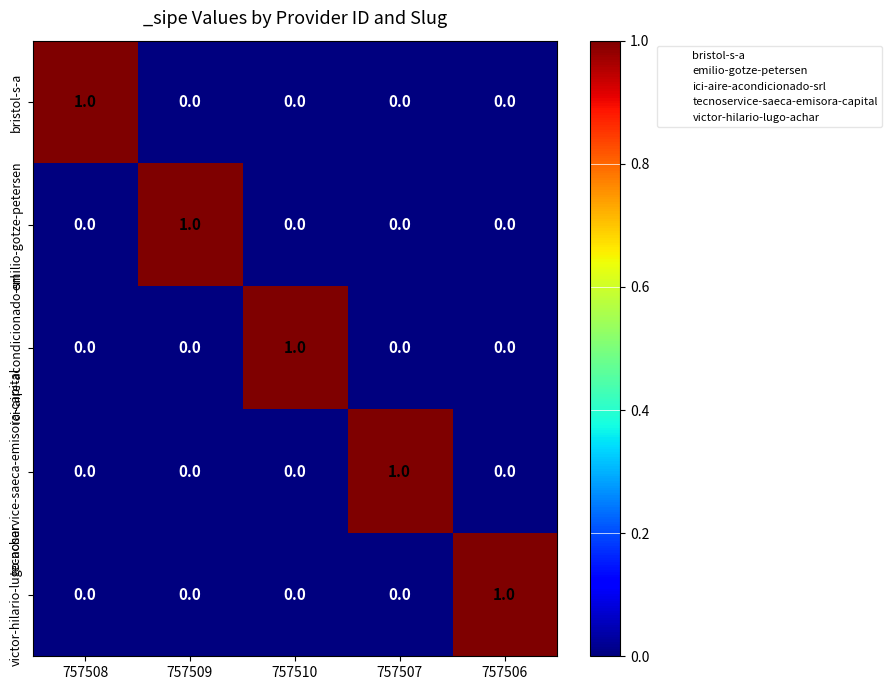

True or false: tecnoservice-saeca-emisora-capital has a value of 0 at 757507.

False